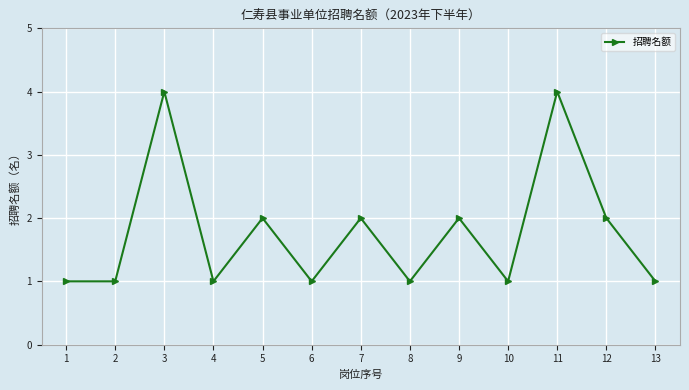

Is this an area chart (filled region under the line)?

No